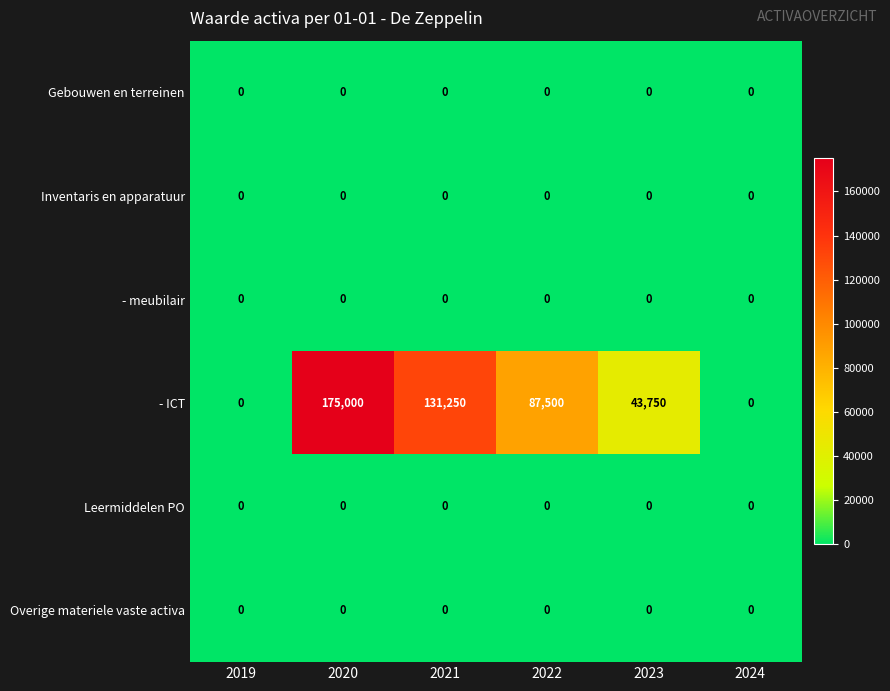

What is the greatest value displayed?

175000